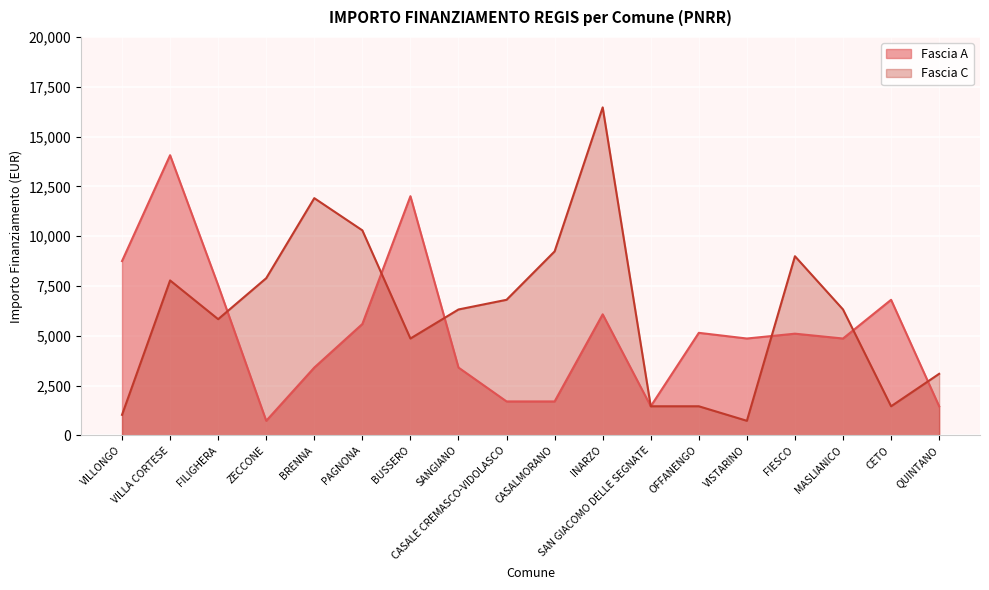

Is it true that Fascia A equals 1458 at SAN GIACOMO DELLE SEGNATE?

True